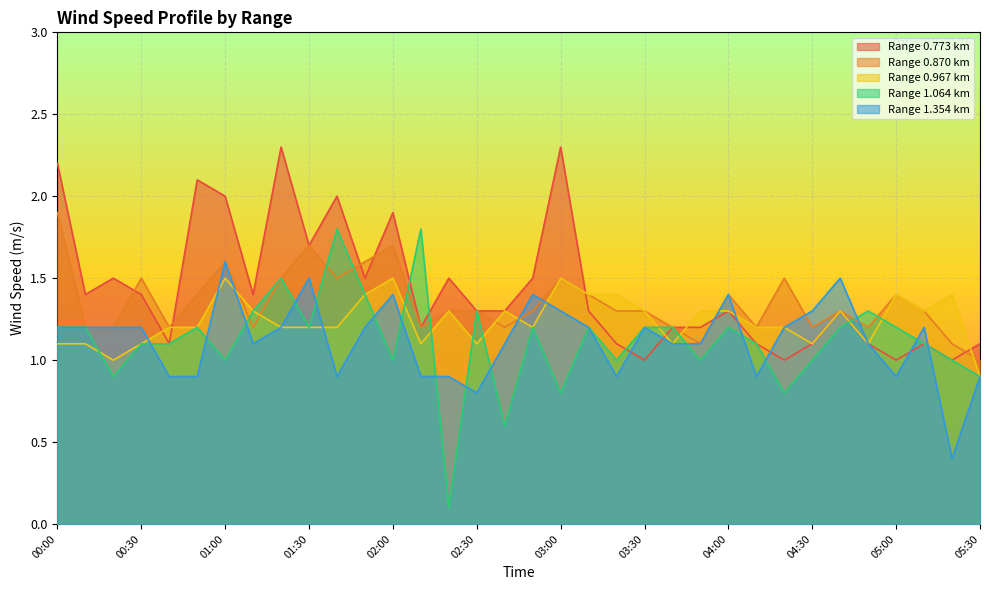

Rank the series by their maximum value, from lowest to highest.

Range 0.967 km, Range 1.354 km, Range 1.064 km, Range 0.870 km, Range 0.773 km